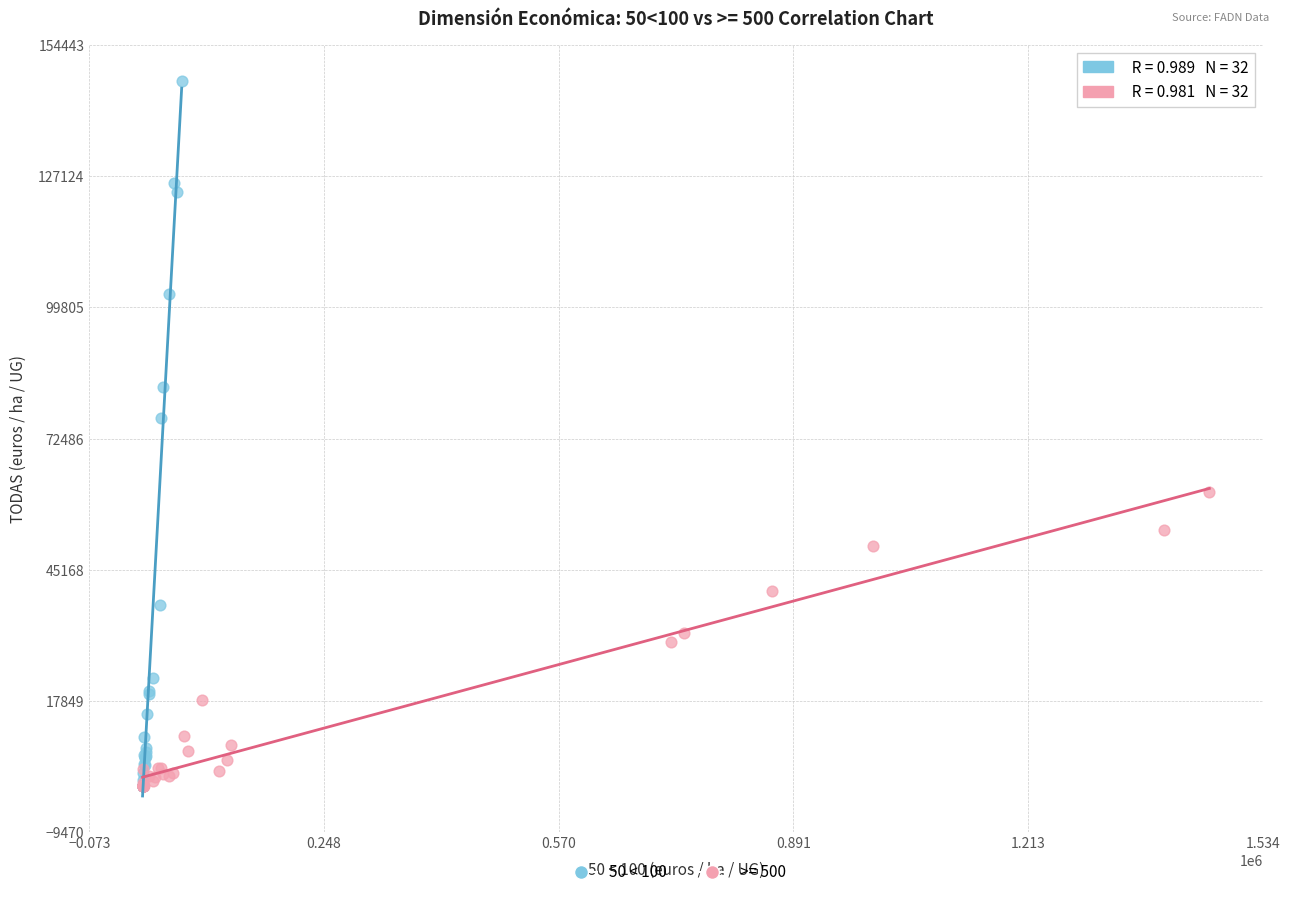

Which series has the largest Y range (max minus min)?

50 < 100